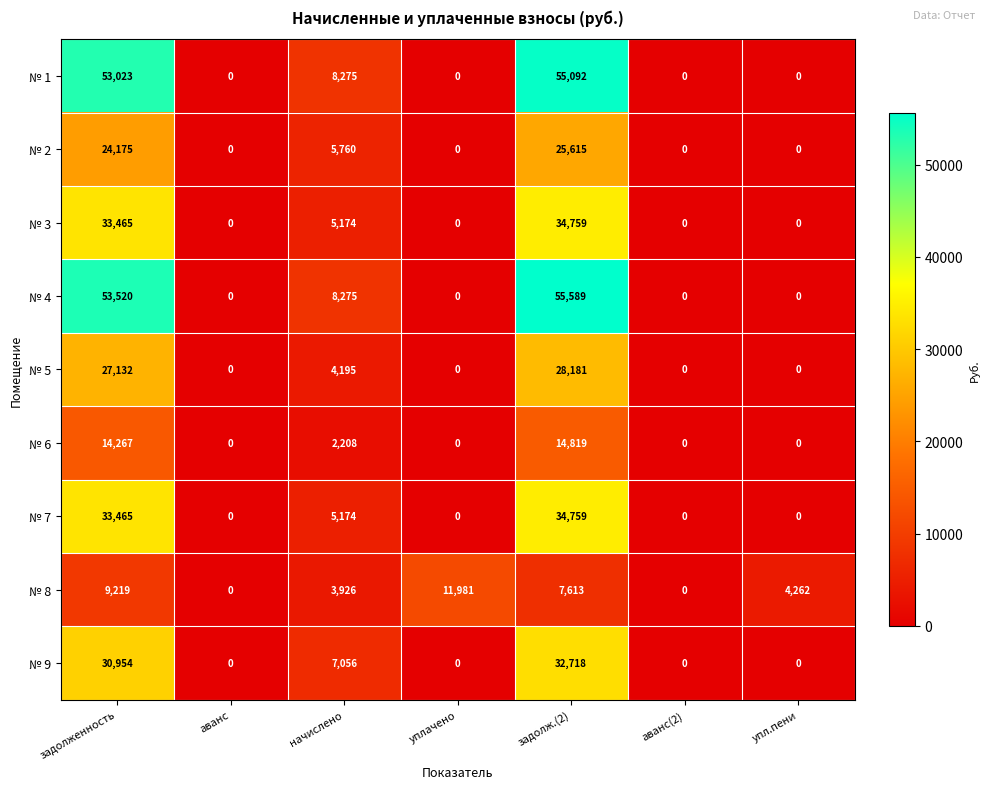

What is the maximum value for № 5?

28181